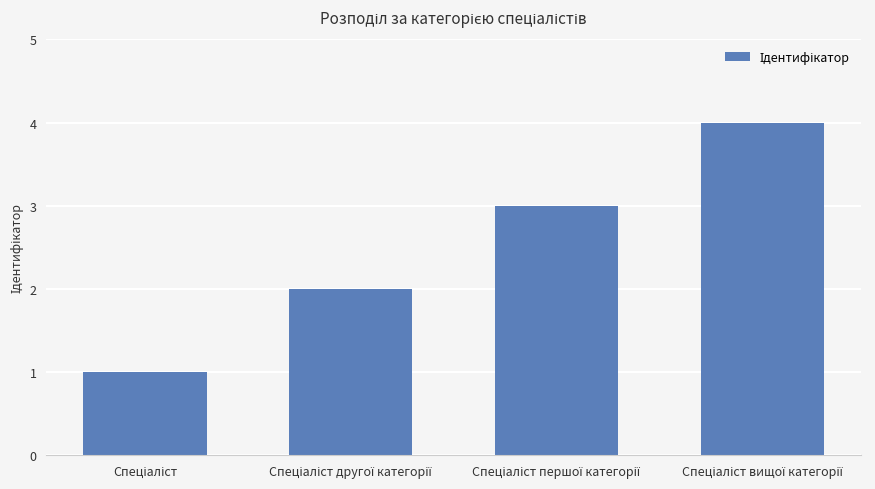

What is the sum of all values?

10